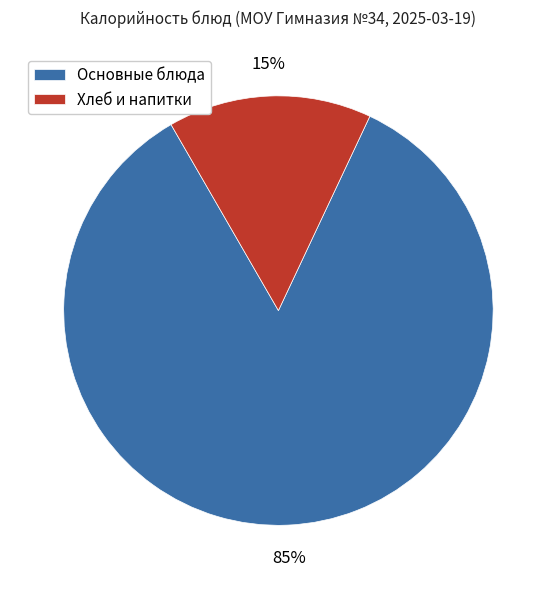

Is there a majority slice in this chart?

Yes